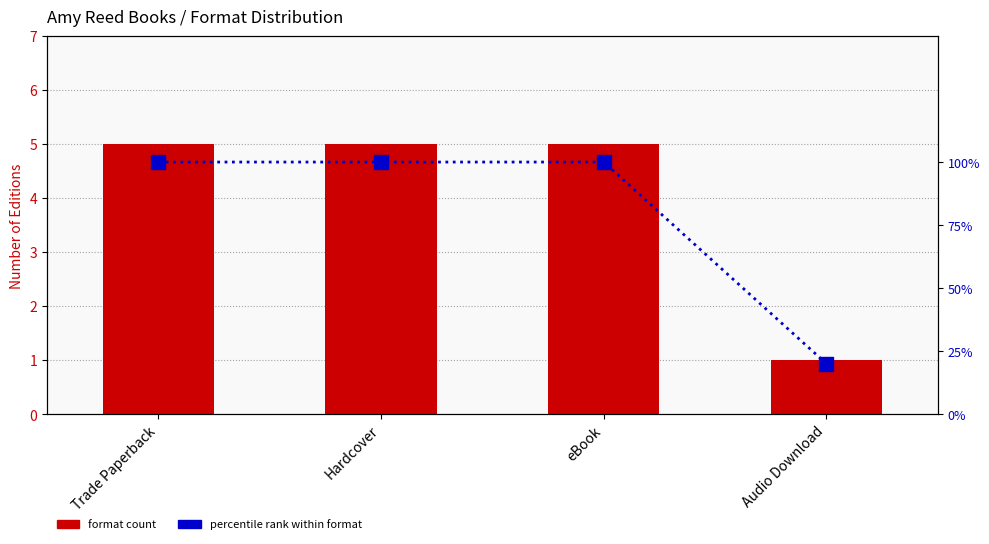

Reading left to right, transcribe all the data shown in this chart.

format count: Trade Paperback=5	Hardcover=5	eBook=5	Audio Download=1
percentile rank within format: Trade Paperback=100	Hardcover=100	eBook=100	Audio Download=20